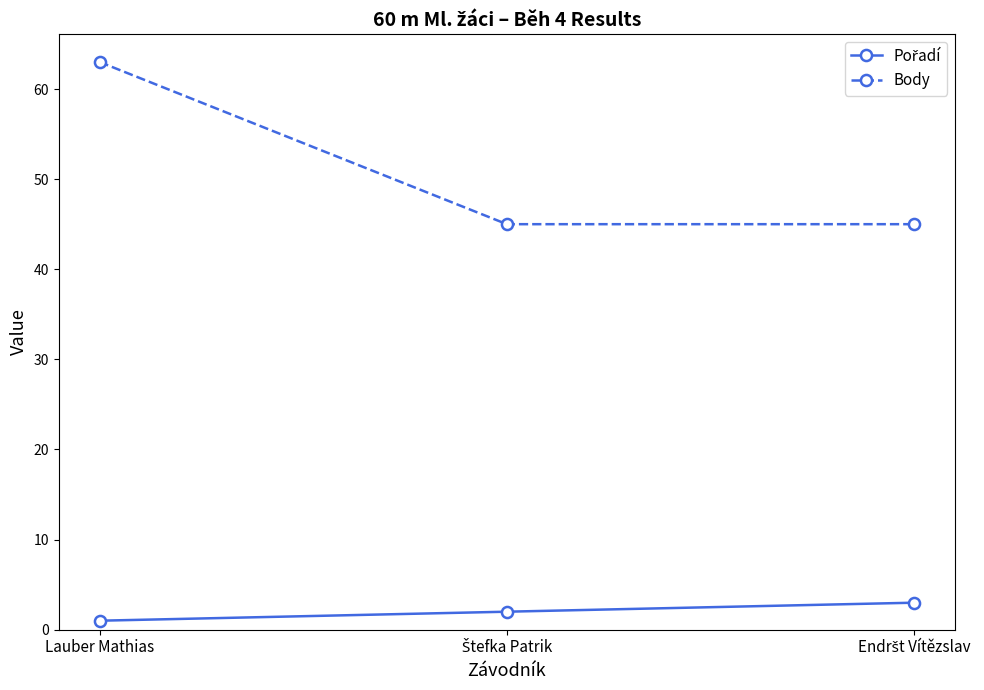

At which label does Body reach its peak?

Lauber Mathias